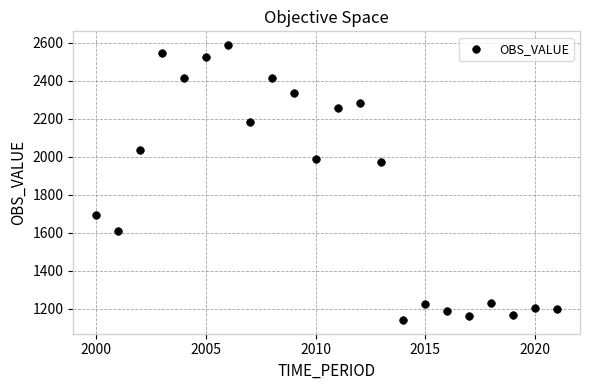

What is the range of Y values (max minus min)?

1447.9